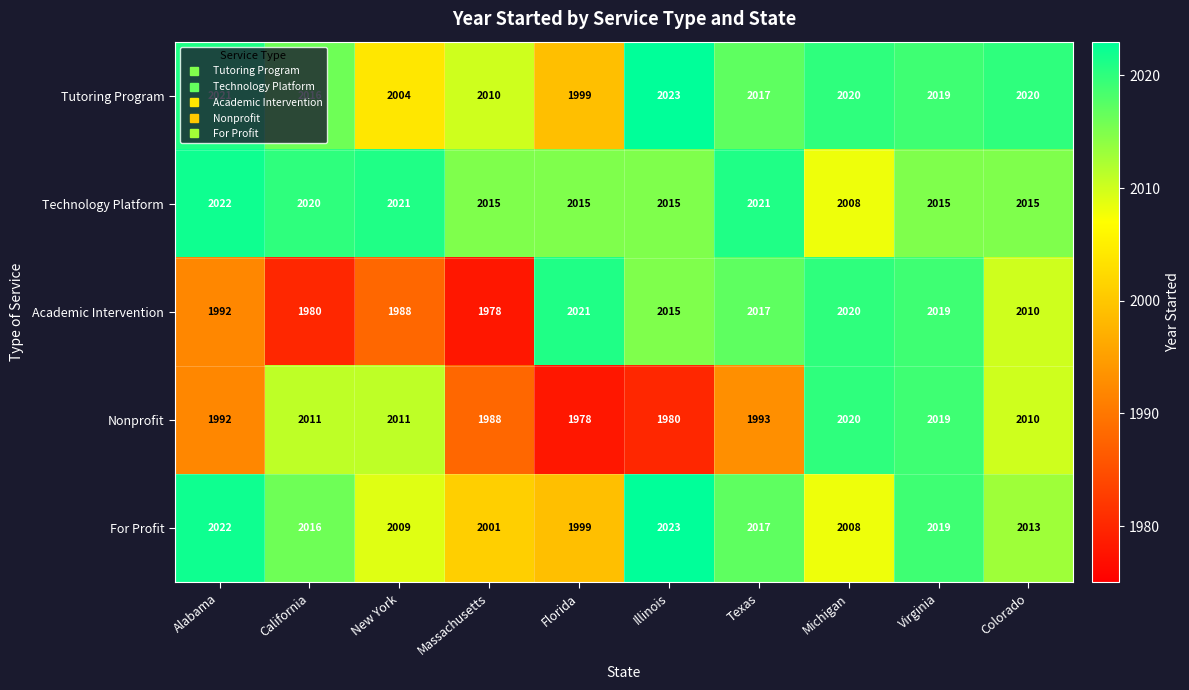

Is it true that For Profit equals 2016 at California?

True